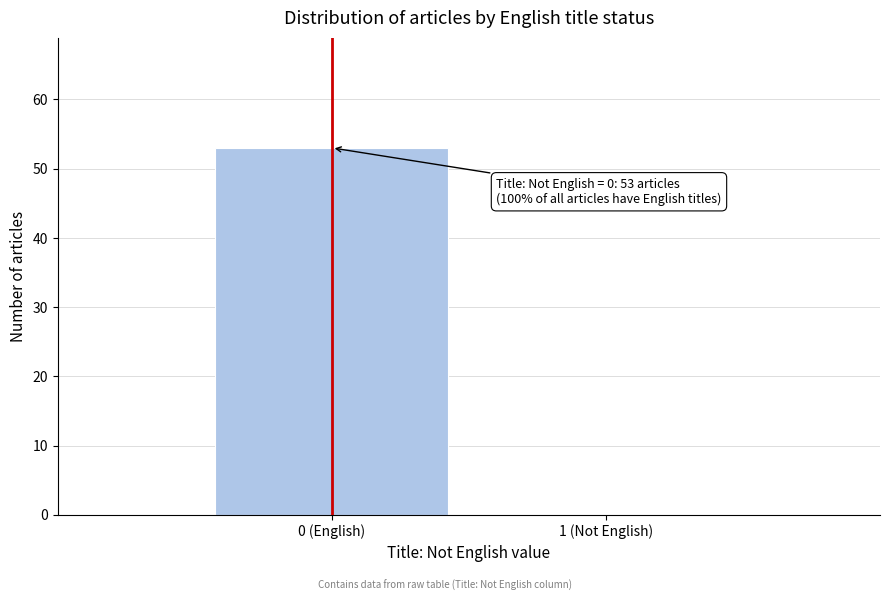

Reading left to right, extract all data points from this chart.

0 (English)=53	1 (Not English)=0